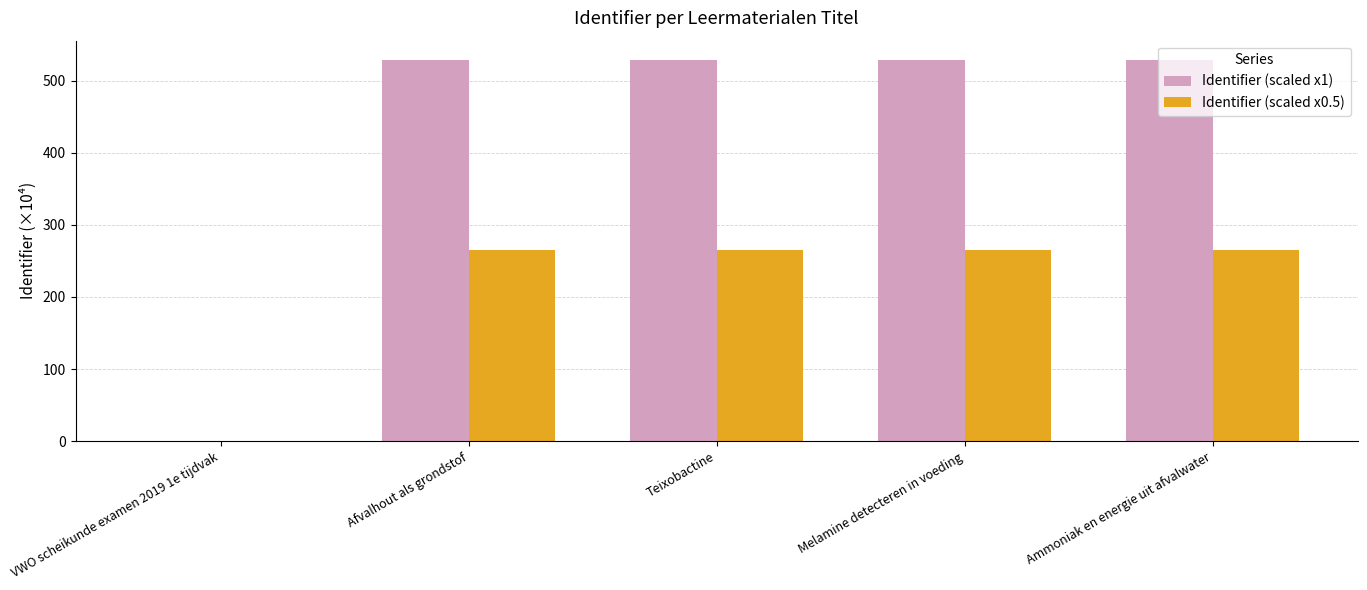

What is the greatest value displayed?

529.2